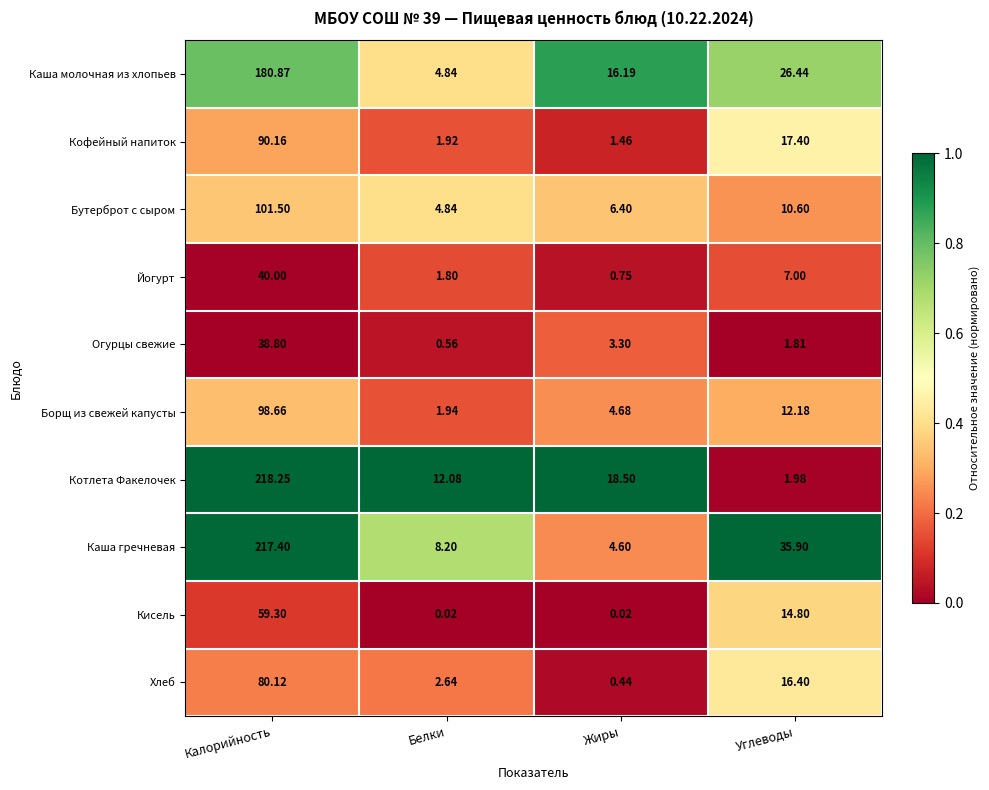

Which series has the largest total across all categories?

Каша гречневая